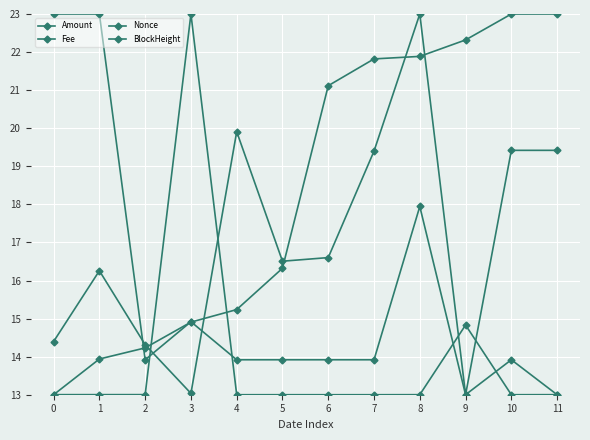

At how many categories does at least one series exceed 14?

12